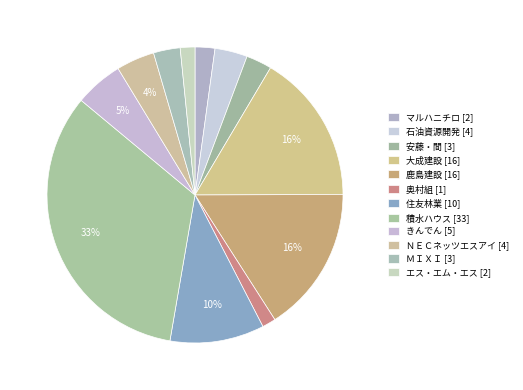

What percentage is NOT represented by 積水ハウス?

66.7%